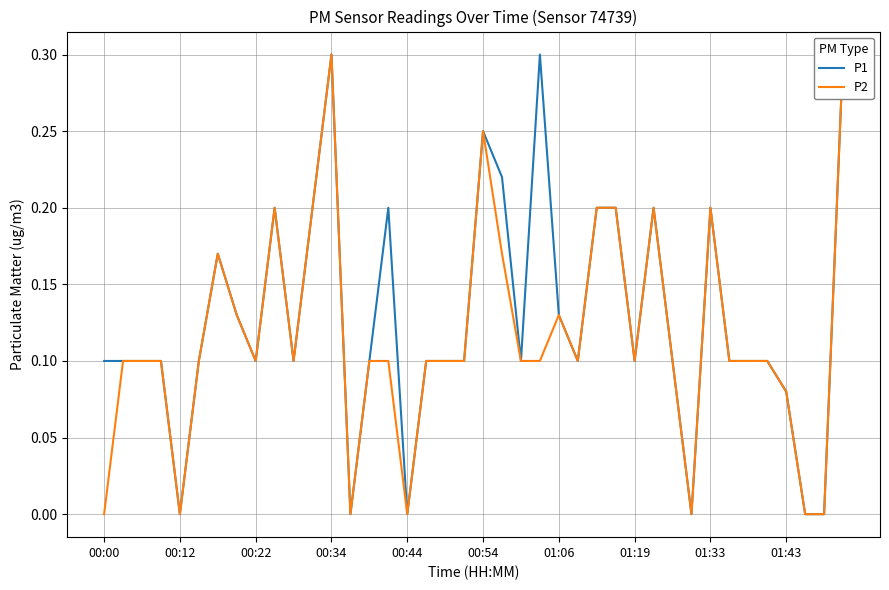

What is the value of the P2 point at the 22nd from the left?

0.2